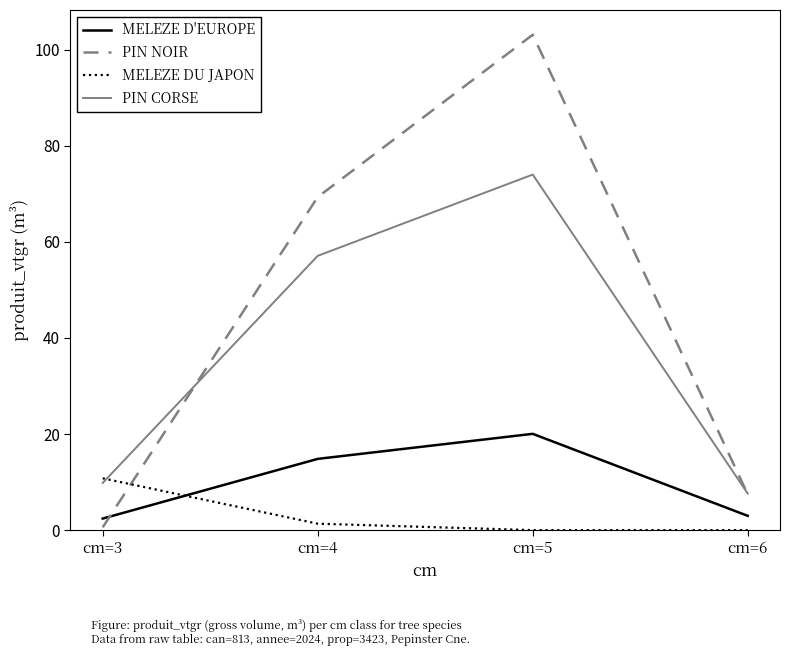

What is the sum of all PIN NOIR values?

180.5